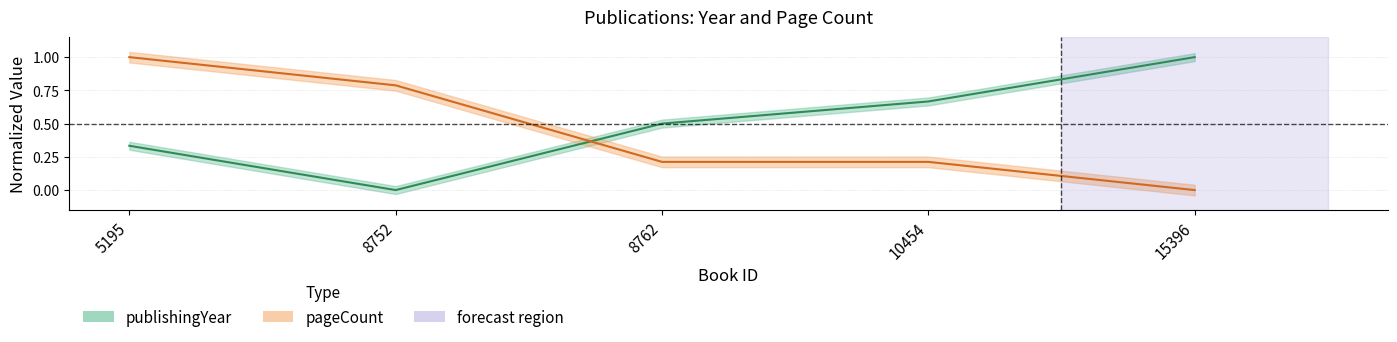

Which has a higher value, 15396 or 8762?

15396